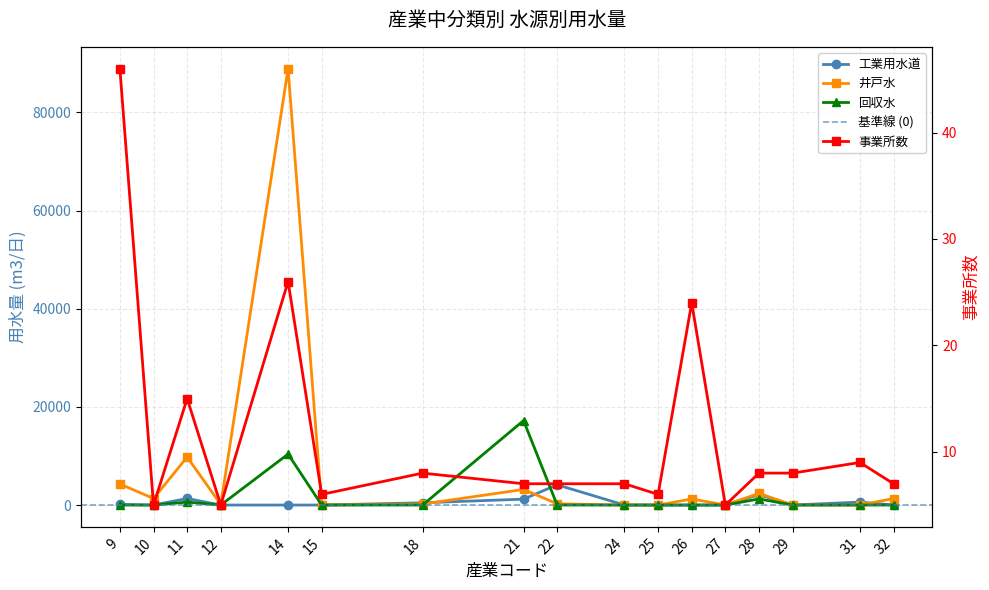

Reading right to left, extract all data points from this chart.

事業所数: 7	9	8	8	5	24	6	7	7	7	8	6	26	5	15	5	46
工業用水道: 0	606	0	2132	0	0	0	2	4128	1200	460	0	0	0	1336	0	124
井戸水: 1324	1	1	2380	16	1232	4	0	250	3178	200	0	88926	105	9780	1331	4290
回収水: 0	0	0	1249	0	0	0	0	0	17215	0	0	10381	0	600	0	0